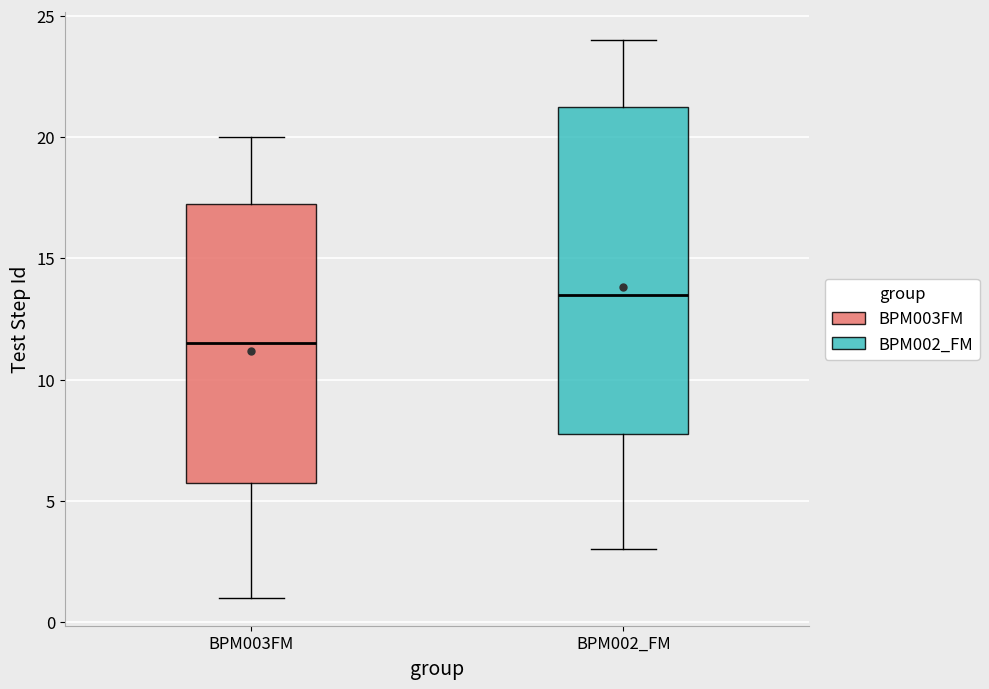

Reading left to right, transcribe this box plot: for each box, give where its median line is, the range the box spans, and where its two whiskers end, as read against the y-axis. The values are not printed on the chart, so give them approximately, as read against the axis.

BPM003FM: median 11.5, box 6.0 to 17.5, whiskers 1.0 to 20.0
BPM002_FM: median 13.5, box 8.0 to 21.5, whiskers 3.0 to 24.0